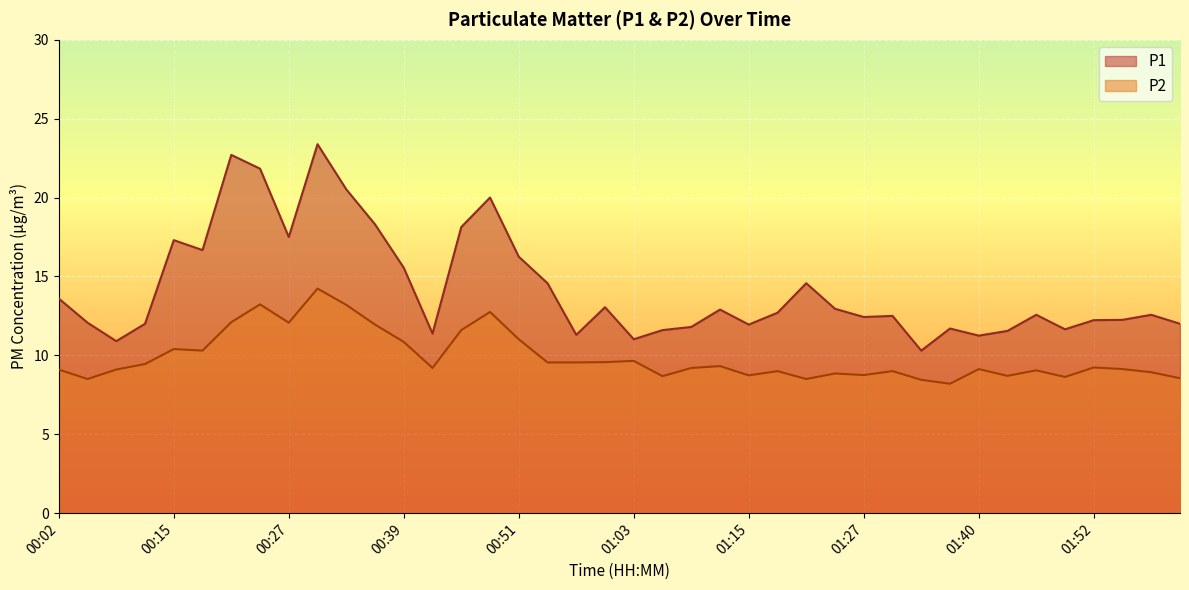

How many lines are shown in the chart?

2